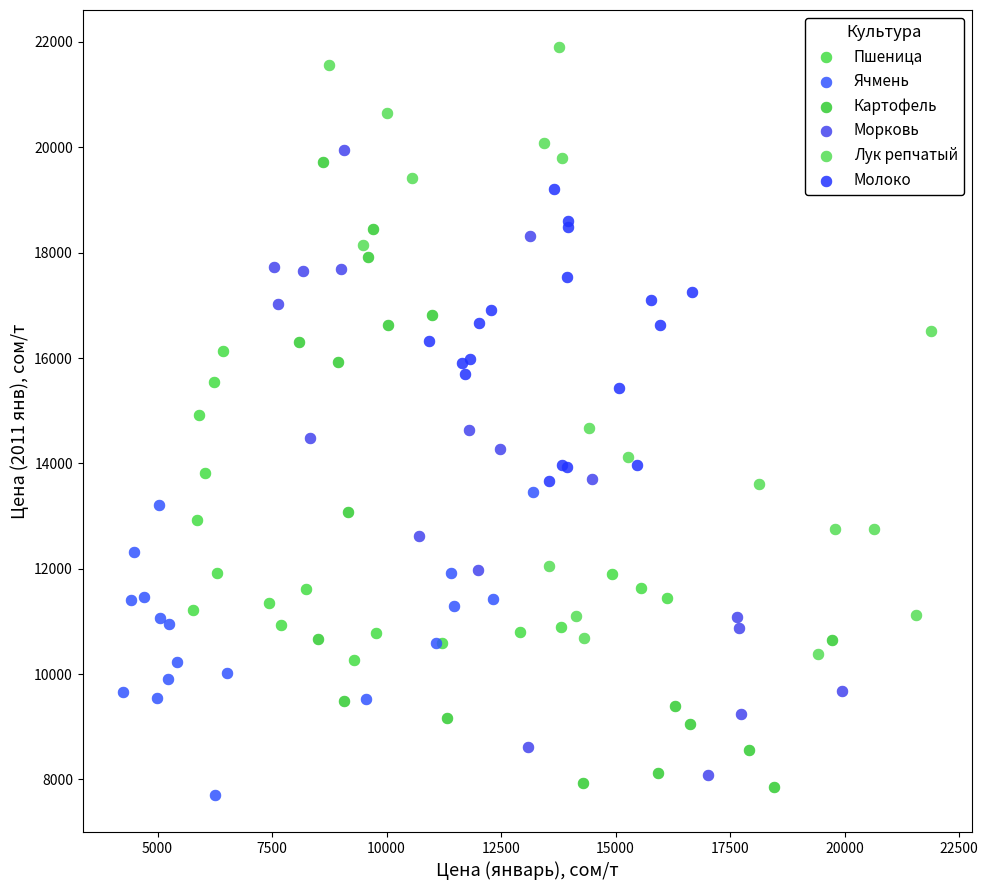

Which series contains the highest Y value?

Лук репчатый